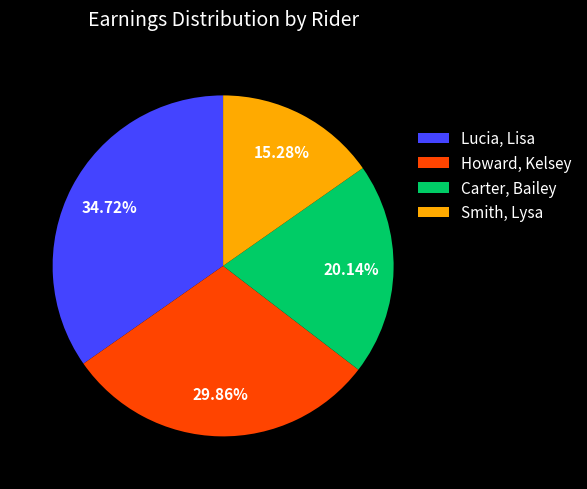

What is the ratio of the value at Lucia, Lisa to the value at Carter, Bailey?

1.7